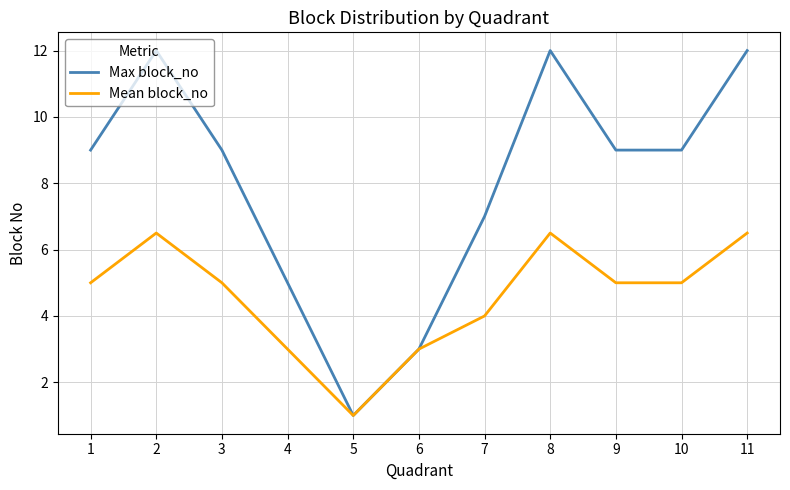

Reading left to right, list all the values displayed in this chart.

Max block_no: 1=9.0	2=12.0	3=9.0	4=5.0	5=1.0	6=3.0	7=7.0	8=12.0	9=9.0	10=9.0	11=12.0
Mean block_no: 1=5.0	2=6.5	3=5.0	4=3.0	5=1.0	6=3.0	7=4.0	8=6.5	9=5.0	10=5.0	11=6.5